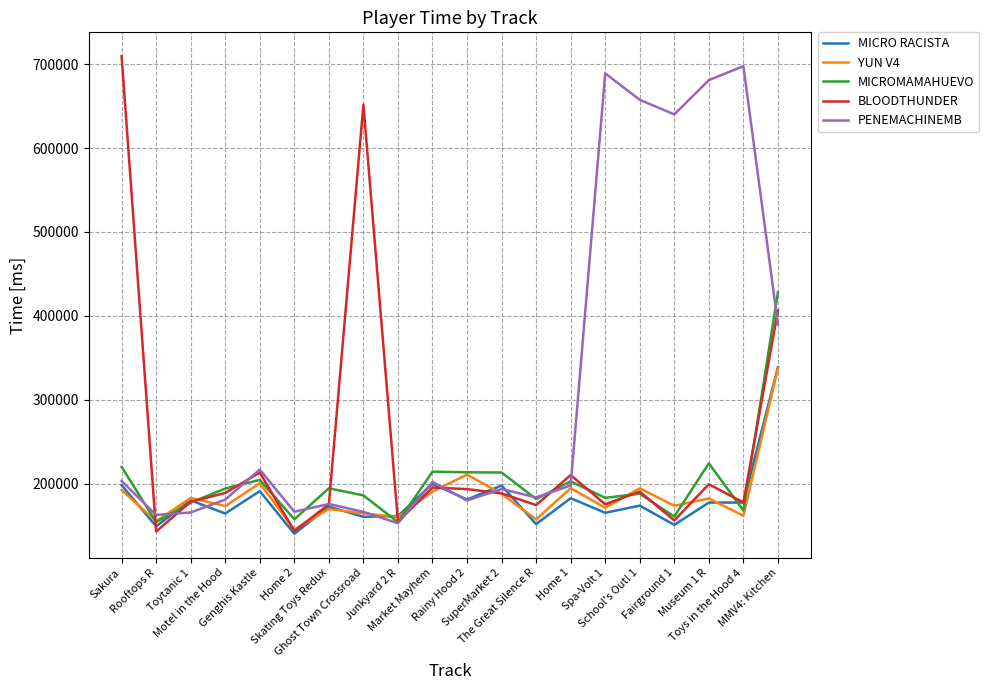

How many categories are shown in the chart?

20